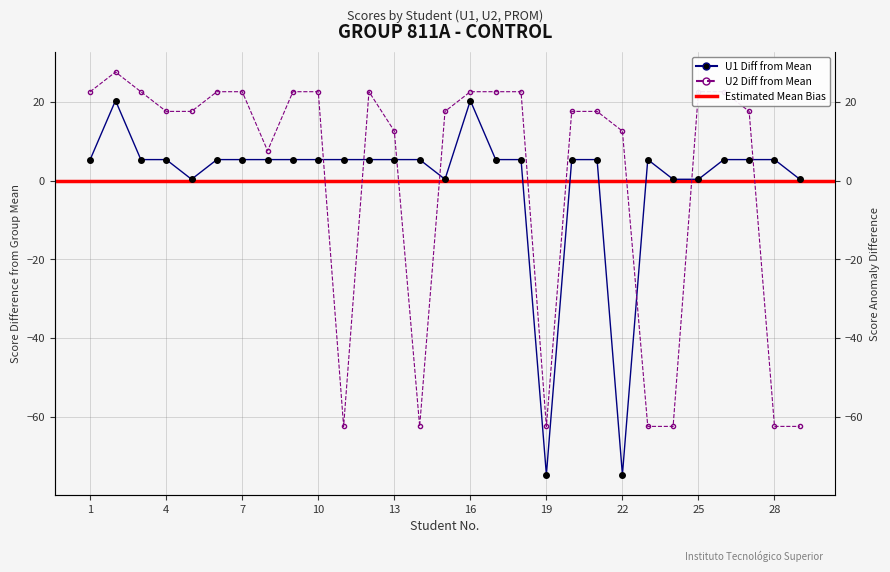

True or false: U1 has more than 0 points higher than both neighbors.

True